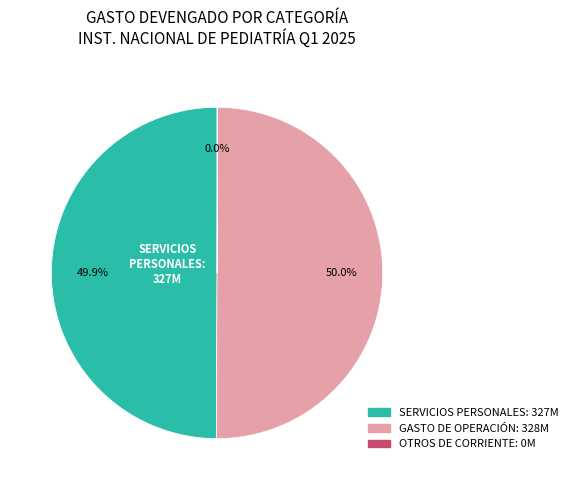

To the nearest percent, what is the average slice percentage?

33%